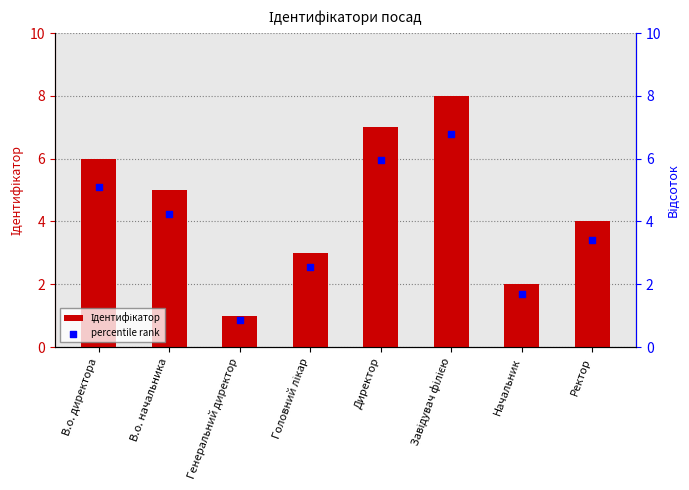

Which series reaches the minimum Y coordinate?

percentile rank